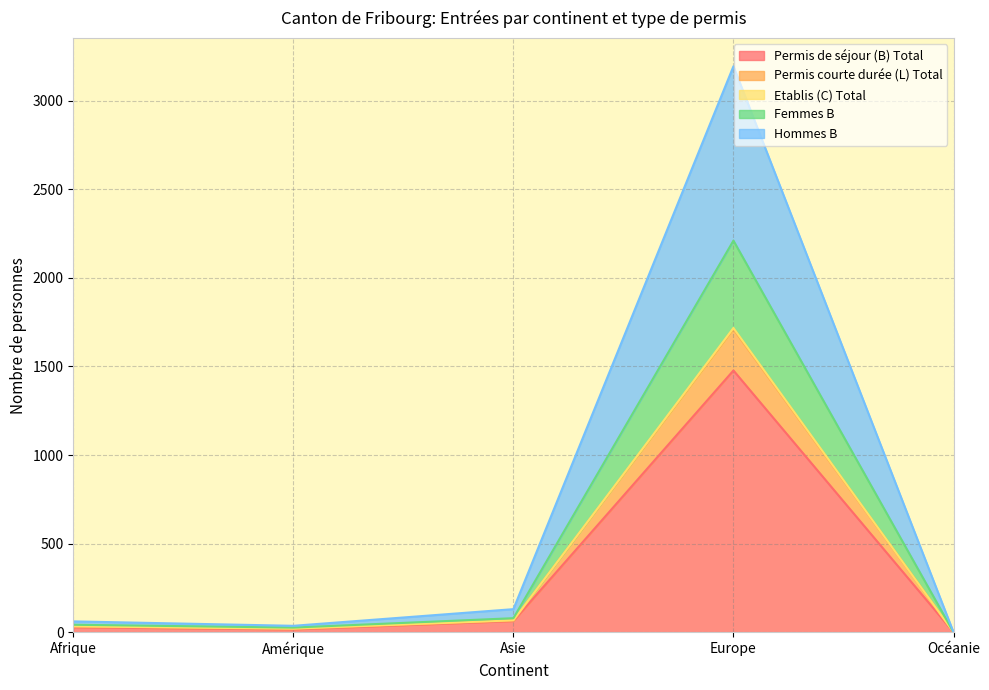

What is the highest value of the Permis de séjour (B) Total series?

1477